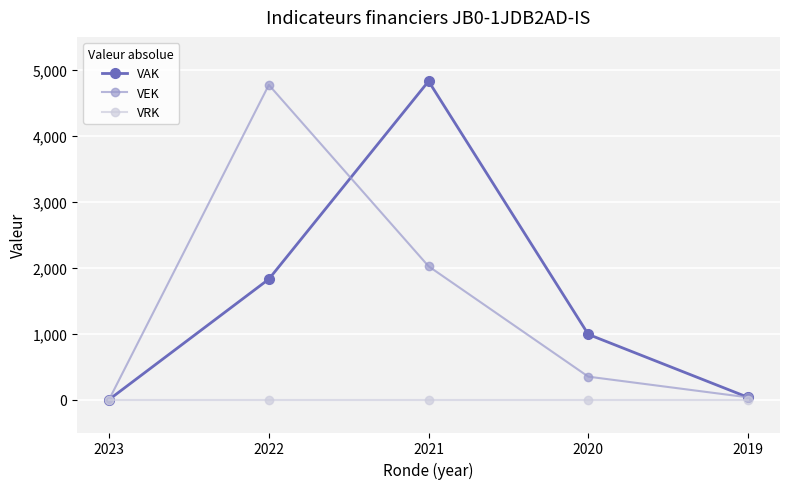

Where is VAK nearest to the value 2414?

2022